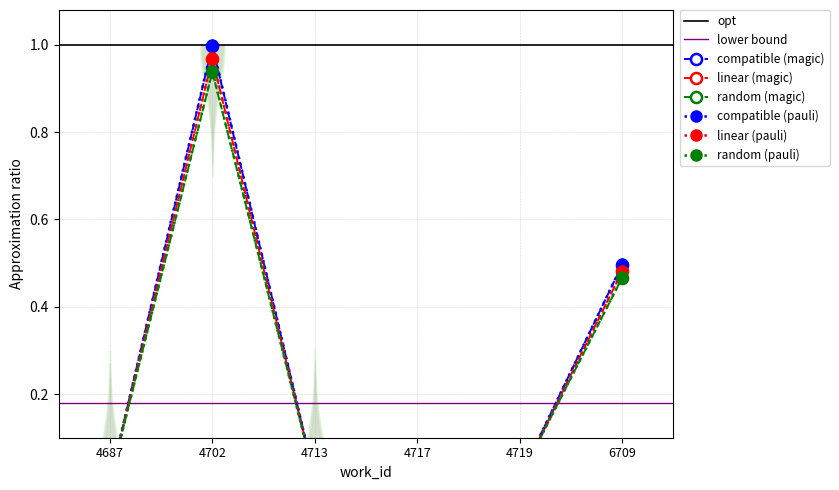

Rank the categories by value from lowest to highest.

4687, 4713, 4717, 4719, 6709, 4702